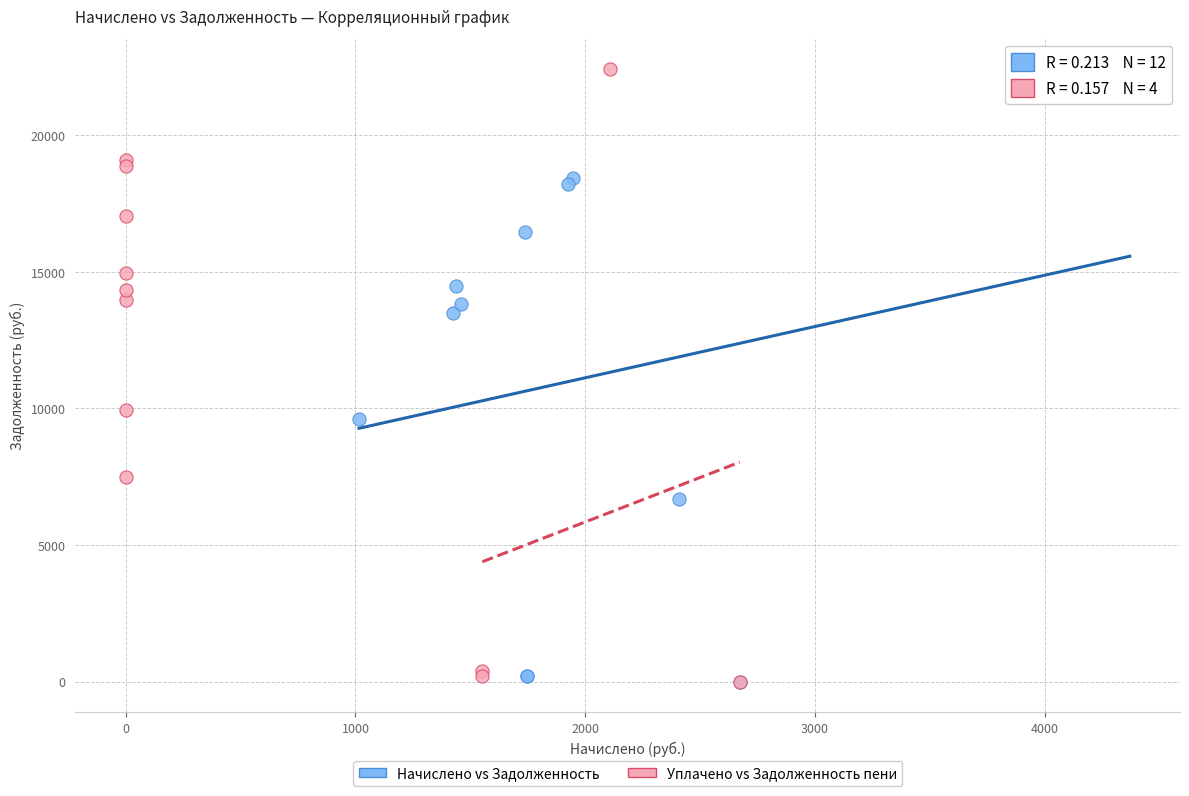

Which series has the widest spread of Y values?

Уплачено vs Задолженность пени